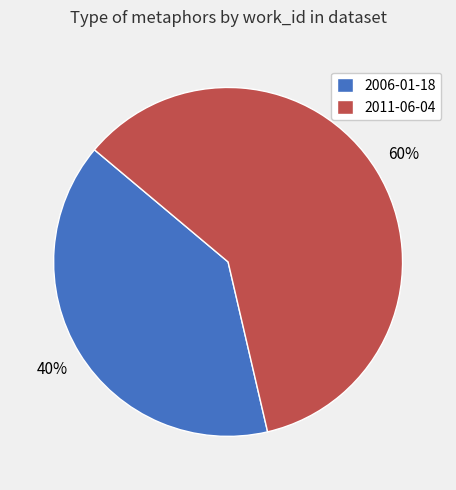

The 2006-01-18 slice represents 25% of the pie. True or false?

False